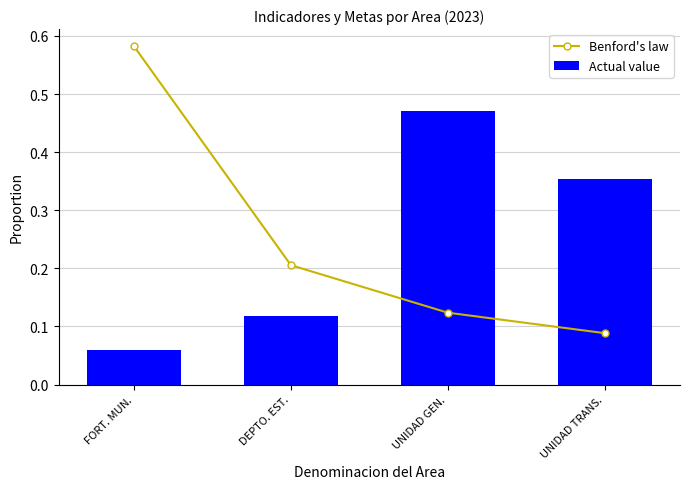

Are the bars grouped side by side (vs. stacked)?

Yes